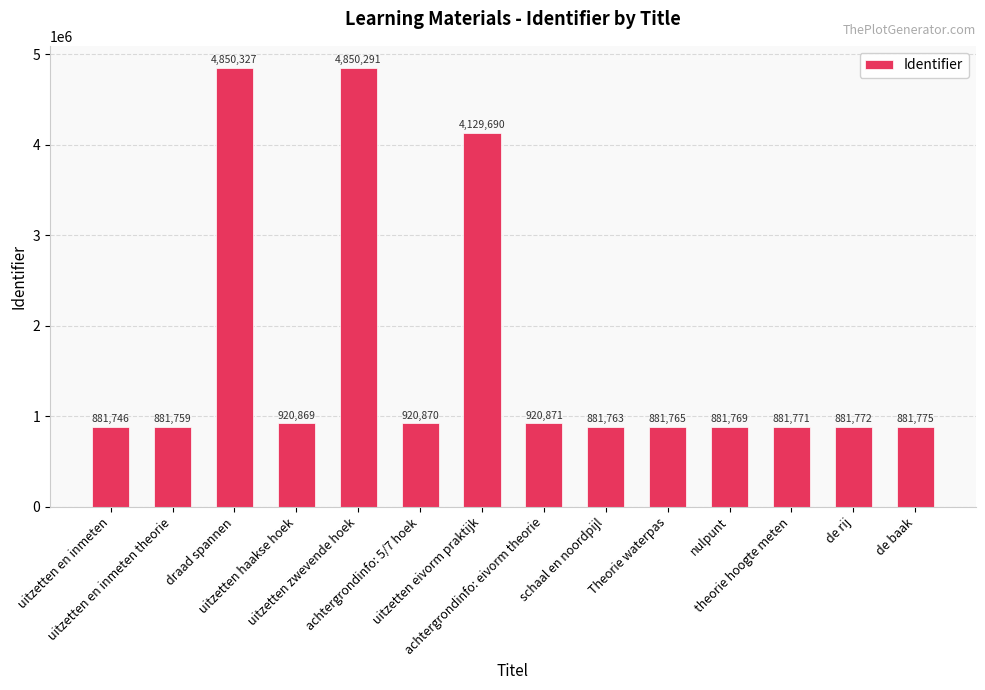

What is the sum of the values at uitzetten zwevende hoek and achtergrondinfo: eivorm theorie?

5771162